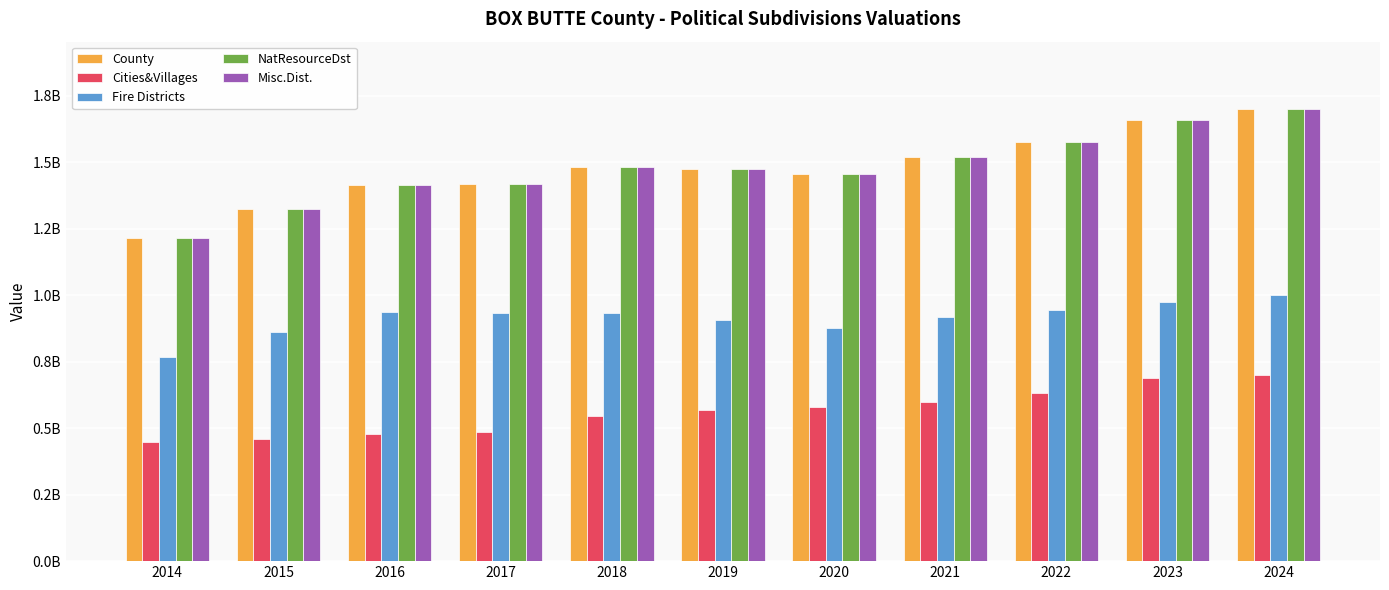

What is the average value of the Cities&Villages series?

561411294